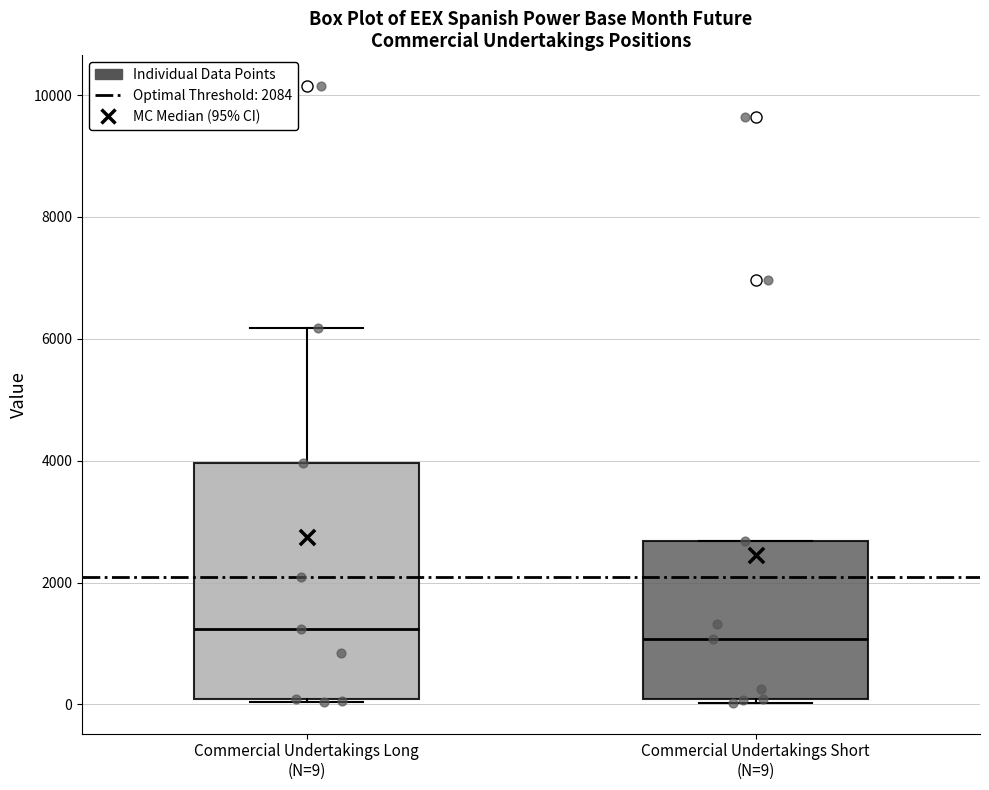

Reading left to right, read every box against the y-axis: the position of its median line, the range the box covers, and the ends of its whiskers. The values are not printed on the chart, so give them approximately, as read against the axis.

Commercial Undertakings Long (N=9): median 1200, box 0 to 4000, whiskers 0 to 6200
Commercial Undertakings Short (N=9): median 1000, box 0 to 2600, whiskers 0 (just below the box's lower edge) to 2600